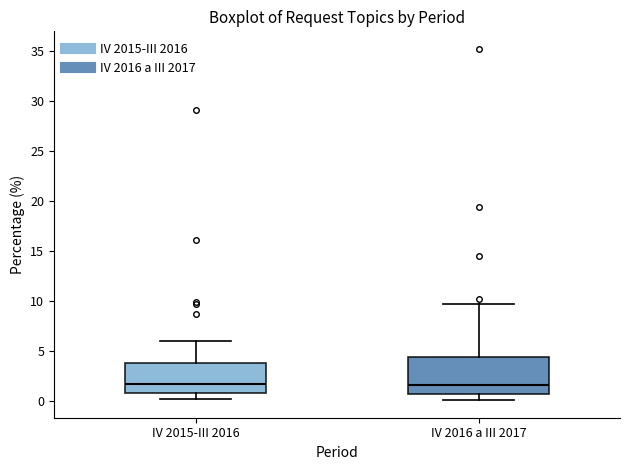

Reading left to right, read every box against the y-axis: the position of its median line, the range the box covers, and the ends of its whiskers. The values are not printed on the chart, so give them approximately, as read against the axis.

IV 2015-III 2016: median 2.0, box 1.0 to 4.0, whiskers 0.0 to 6.0
IV 2016 a III 2017: median 1.5, box 0.5 to 4.5, whiskers 0.0 to 9.5